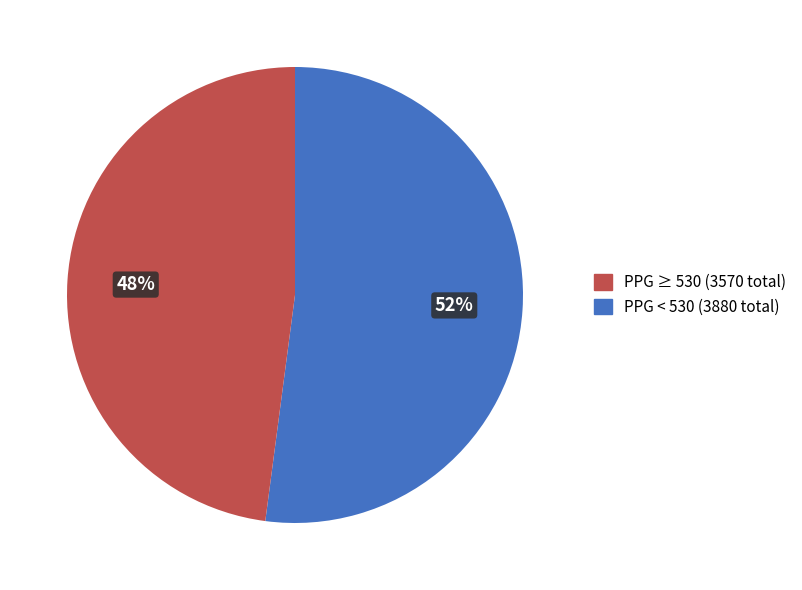

How many slices are in this pie chart?

2